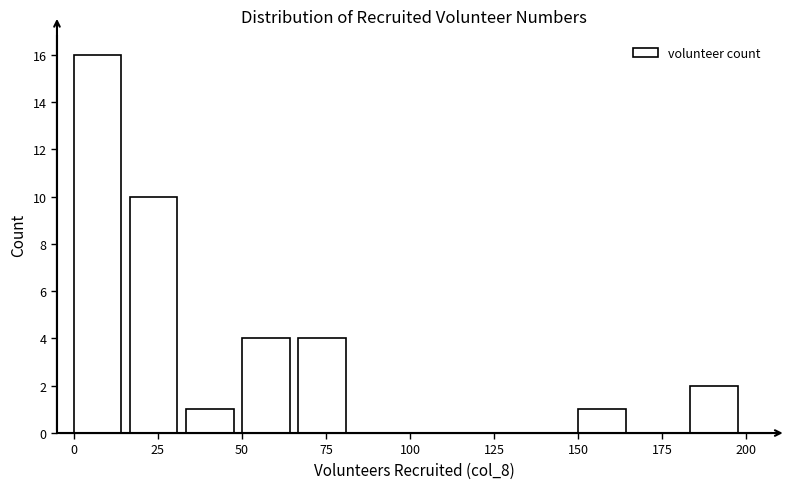

Around what value on the x-axis is the tallest bar? Give the approximate position of its centre, as read against the axis.

5